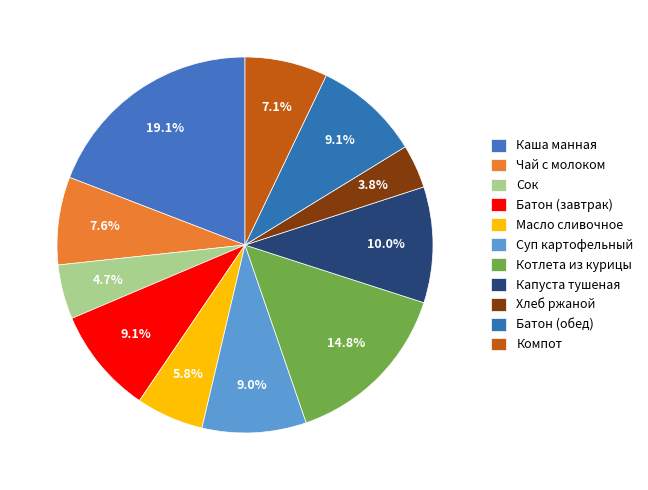

Which slice is the largest?

Каша манная